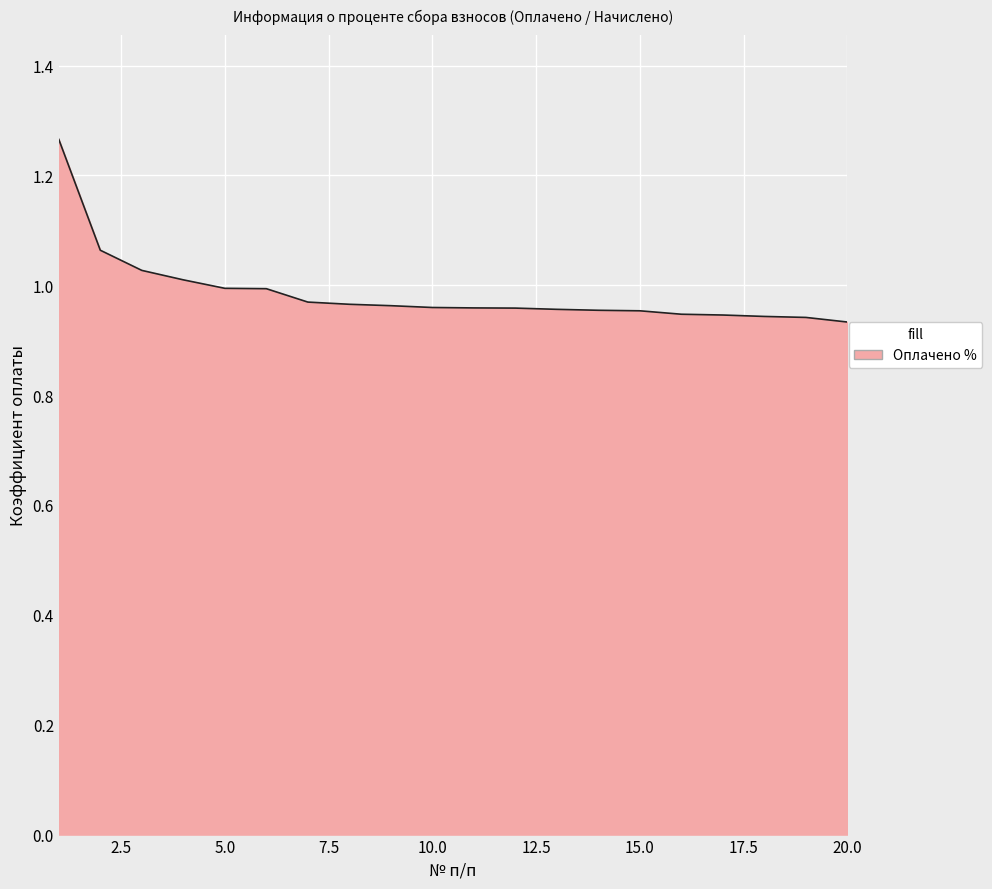

What is the difference between the maximum and minimum values?

0.3